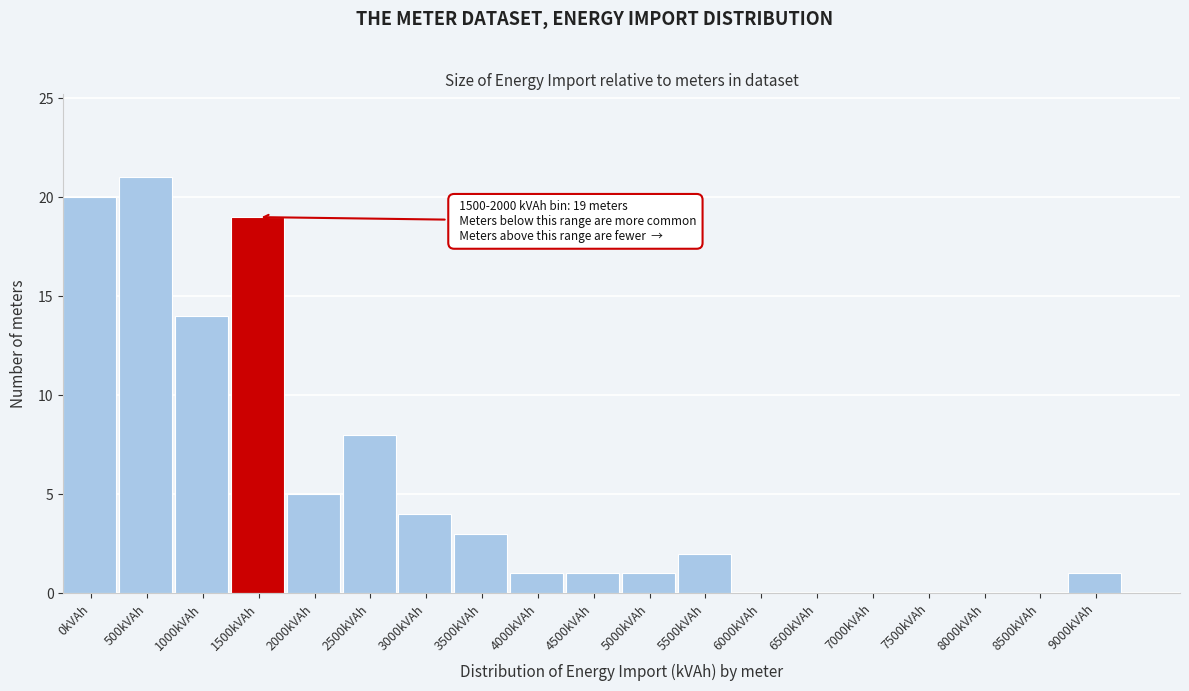

Reading right to left, extract all data points from this chart.

9000kVAh=1	8500kVAh=0	8000kVAh=0	7500kVAh=0	7000kVAh=0	6500kVAh=0	6000kVAh=0	5500kVAh=2	5000kVAh=1	4500kVAh=1	4000kVAh=1	3500kVAh=3	3000kVAh=4	2500kVAh=8	2000kVAh=5	1500kVAh=19	1000kVAh=14	500kVAh=21	0kVAh=20